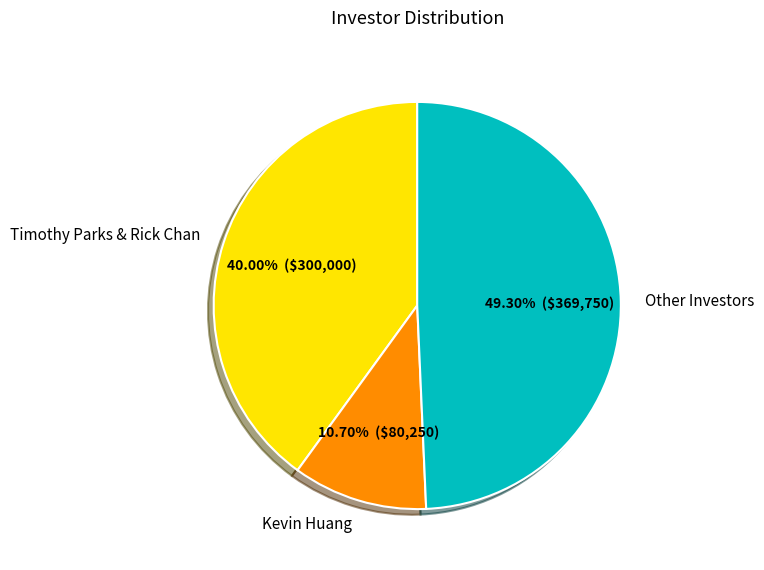

Is the sum of Kevin Huang and Timothy Parks & Rick Chan greater than half?

Yes